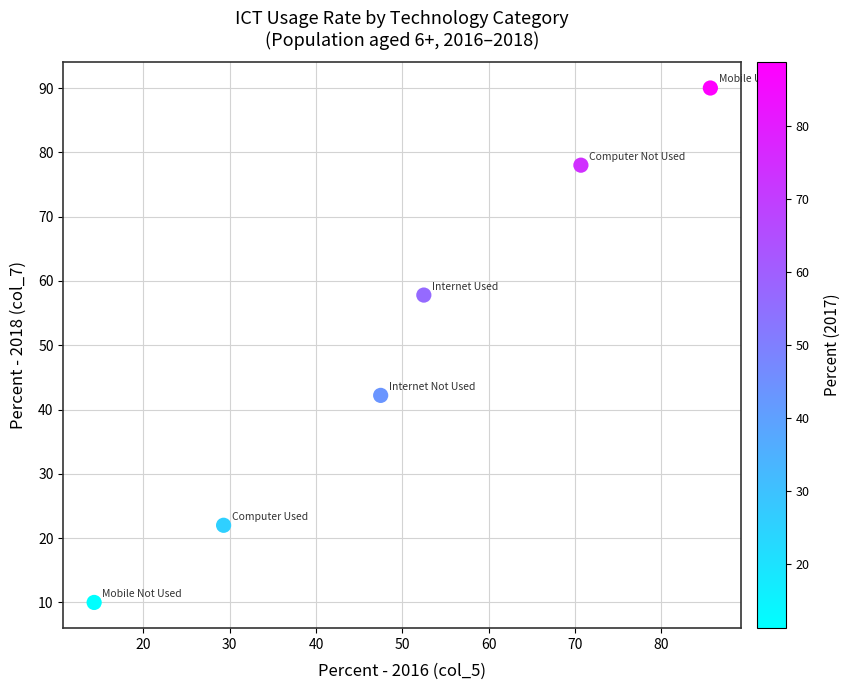

What is the average X value?

50.0